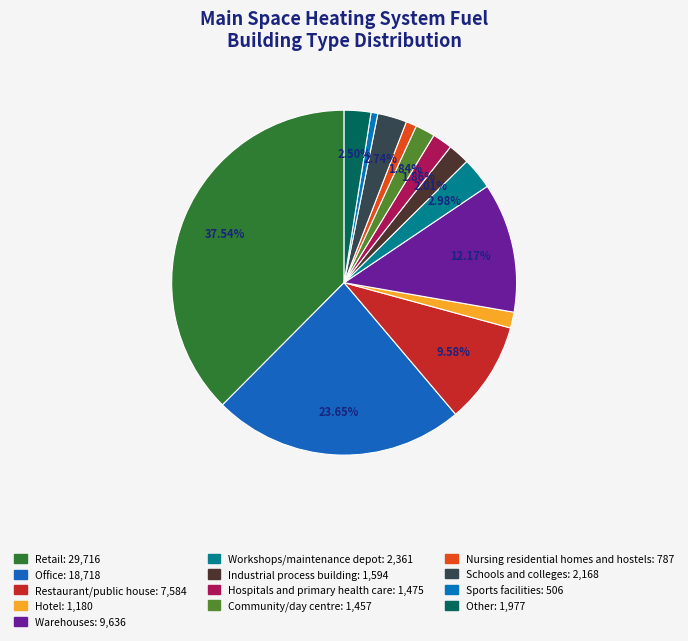

To the nearest percent, what is the average slice percentage?

8%